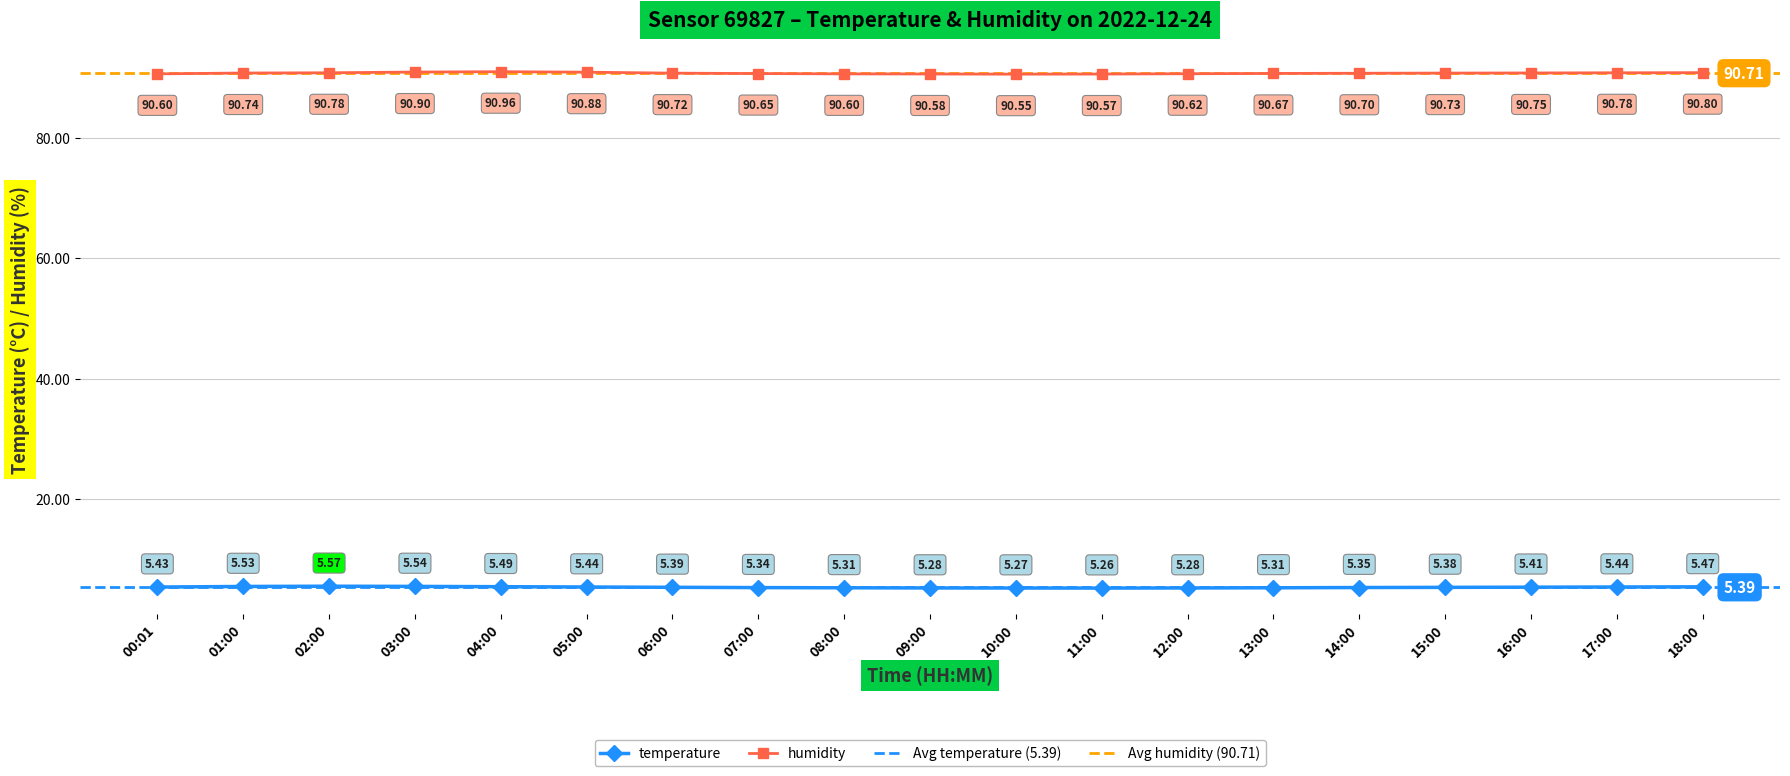

Between 16:00 and 12:00, which is larger?

16:00